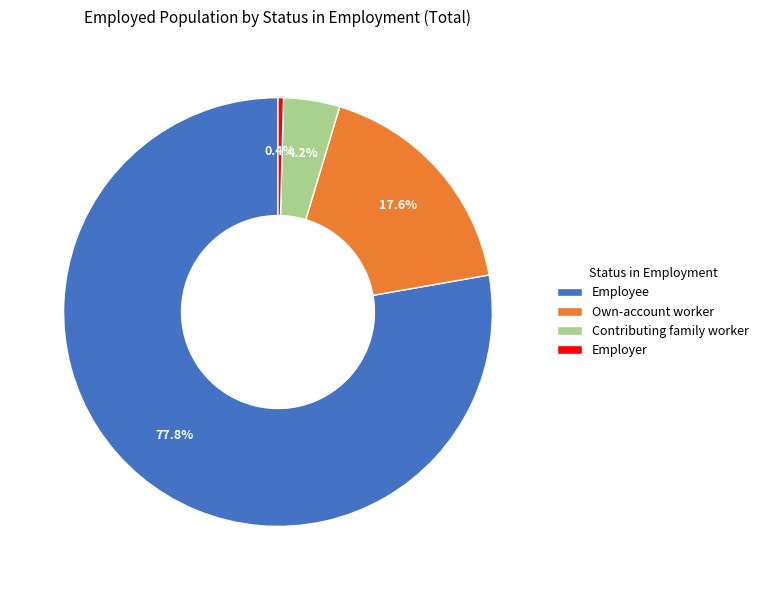

Is the sum of Employer and Employee greater than half?

Yes